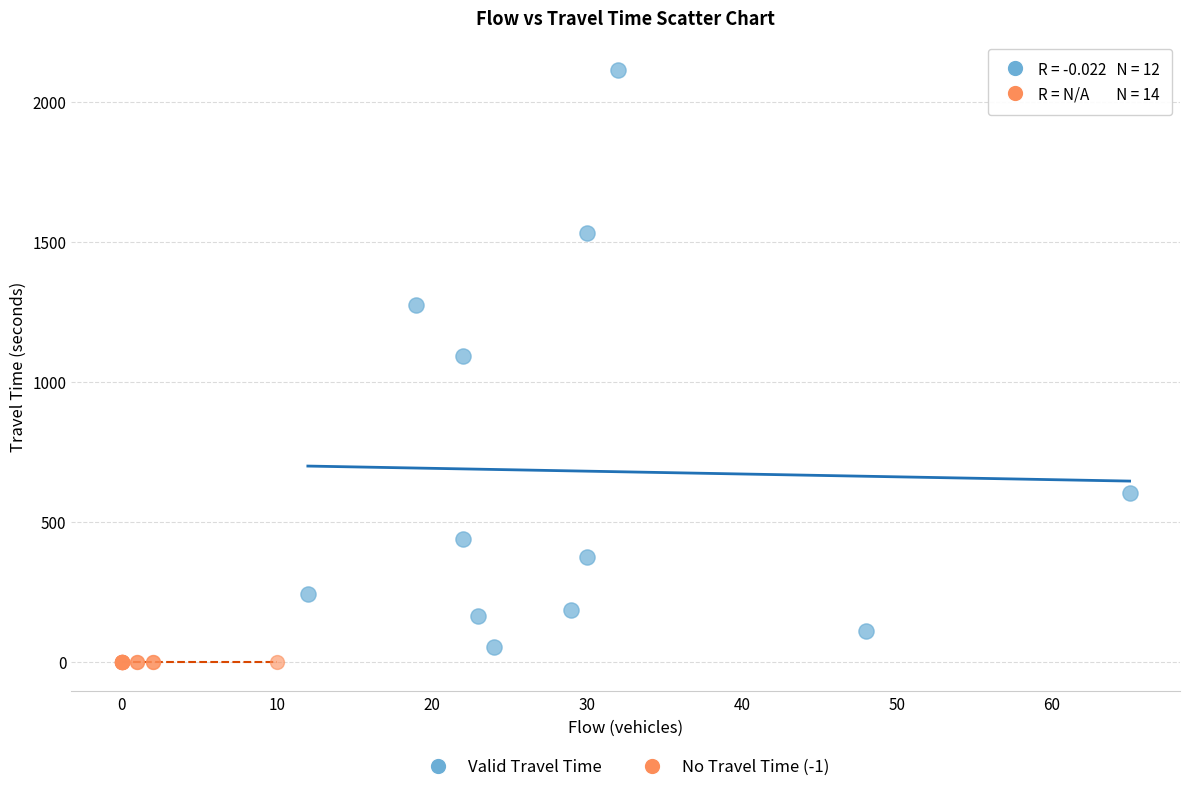

What are all the series names shown in the legend?

Valid Travel Time, No Travel Time (-1)